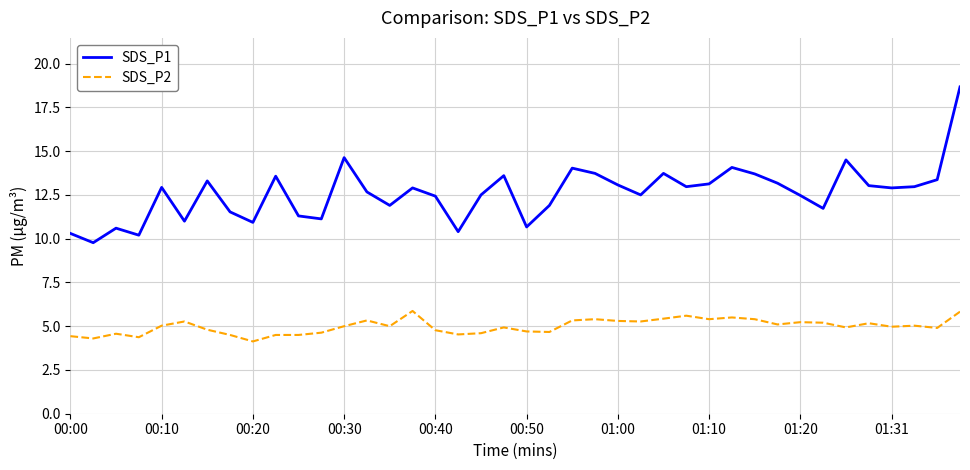

What is the minimum value for SDS_P1?

9.8